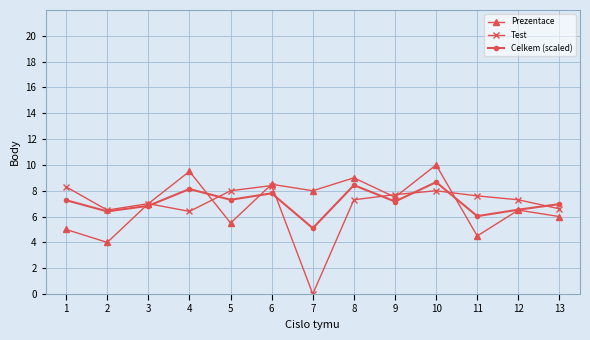

What is the difference between the maximum and second lowest values in the Test series?

2.0